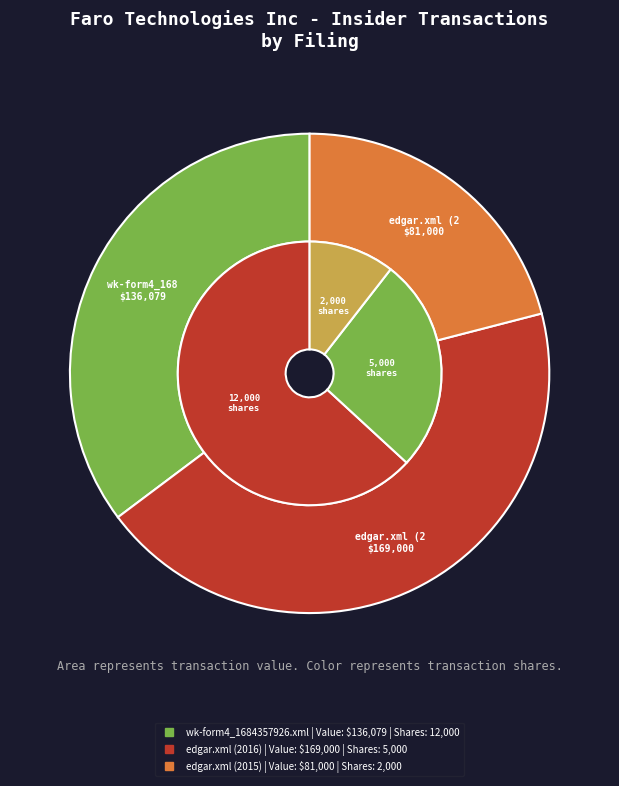

At wk-form4_1684357926.xml, list the series in order from largest to smallest.

transactionValue, transactionShares